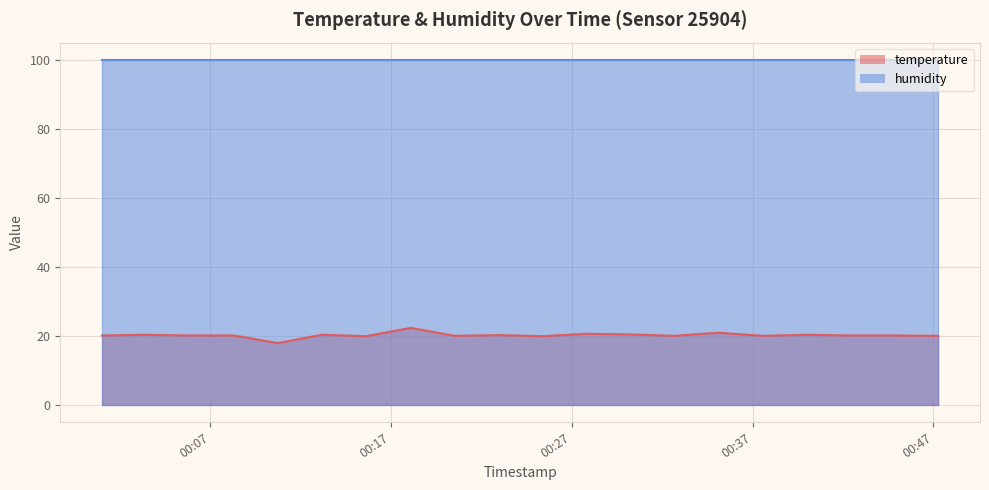

How many data points are above 20?

13